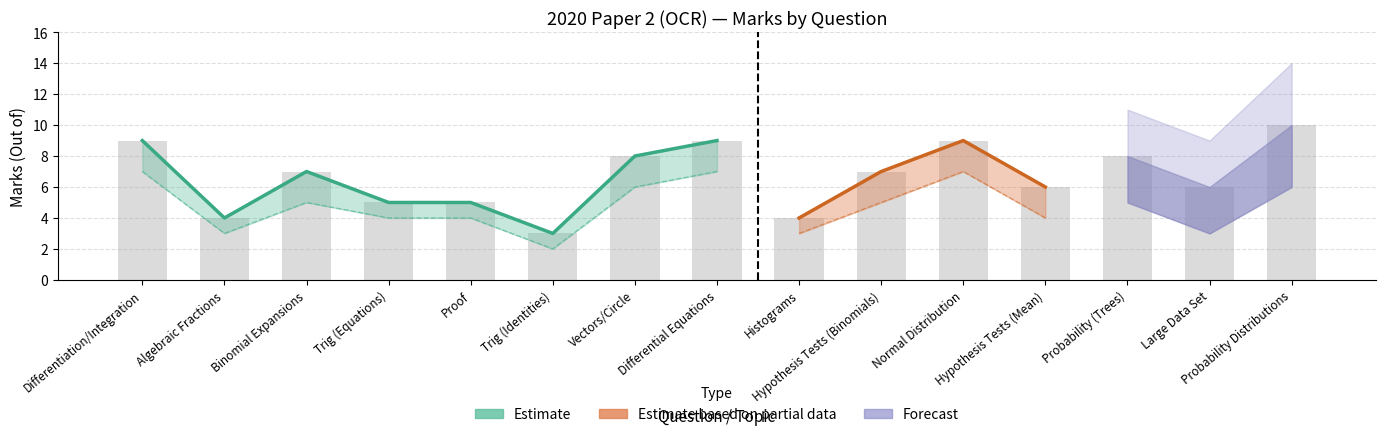

The Estimate based on partial data series shows 7 at Histograms. True or false?

False